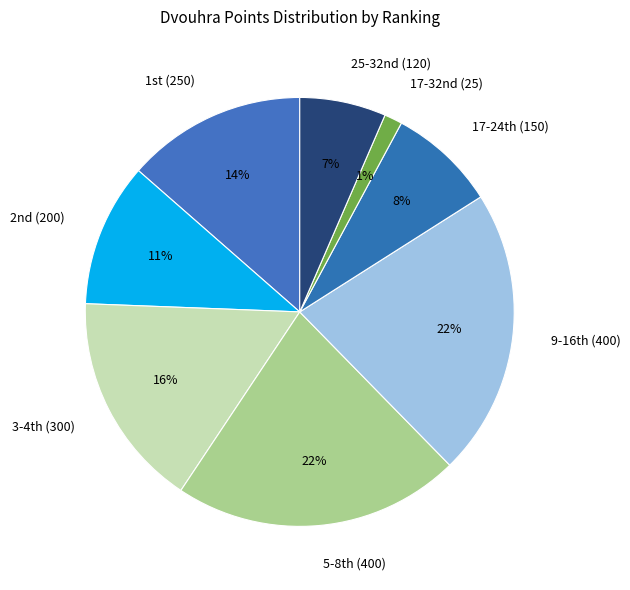

How many segments does this pie chart have?

8